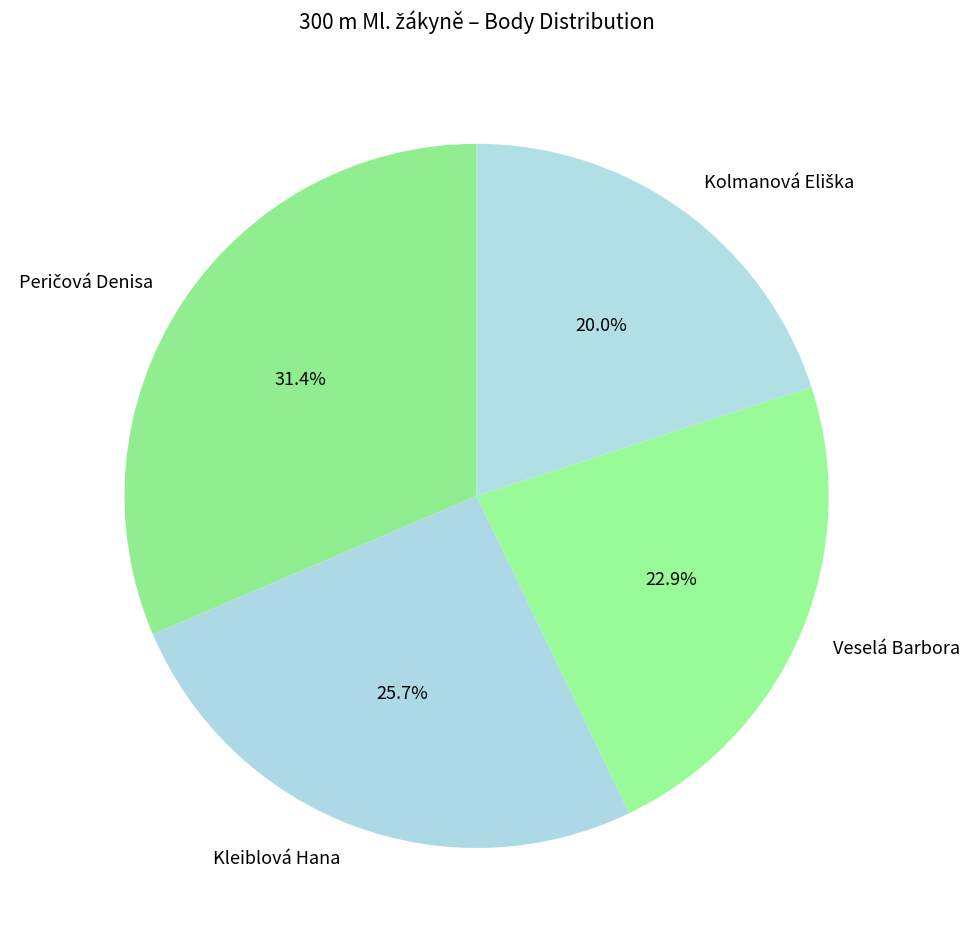

The Kleiblová Hana slice represents 26% of the pie. True or false?

True